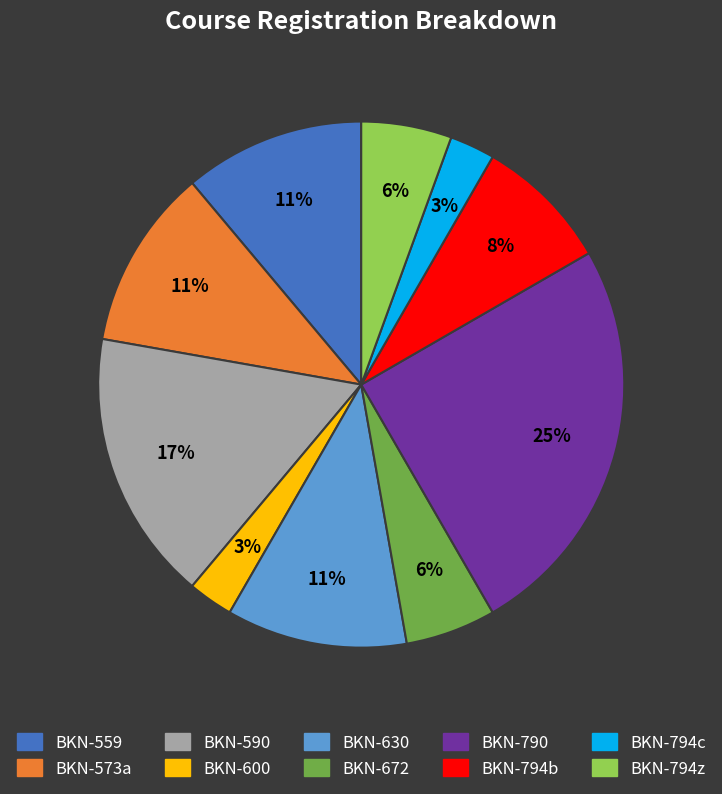

True or false: BKN-672 accounts for 19% of the total.

False